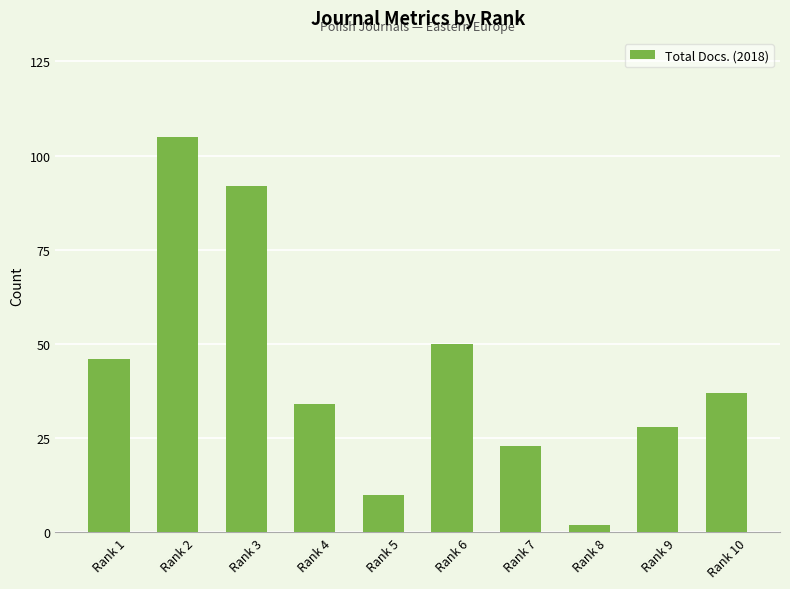

What is the average value?

43